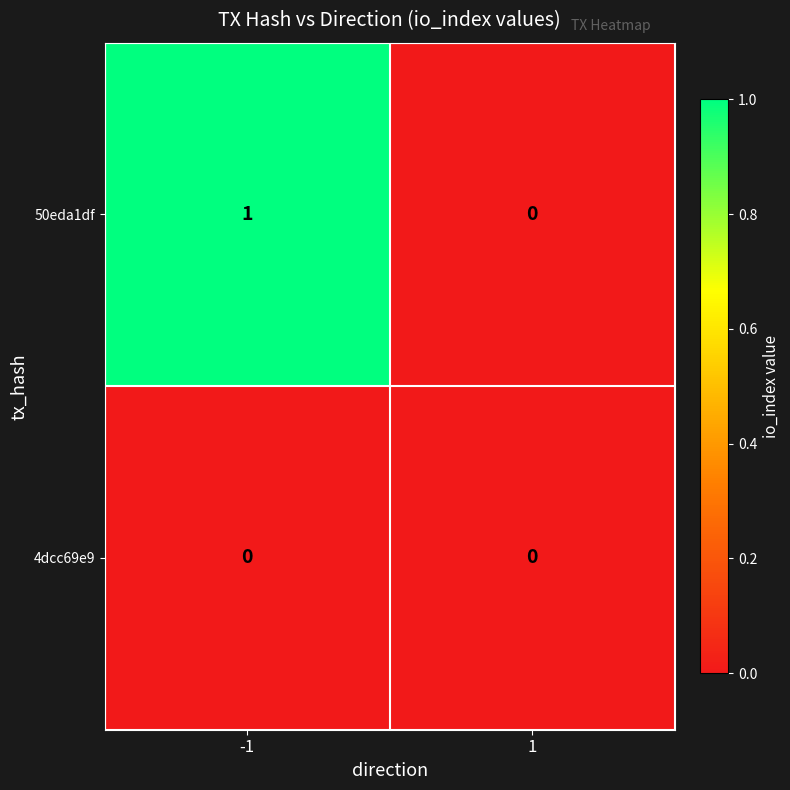

Which series changed the most between -1 and 1?

50eda1df